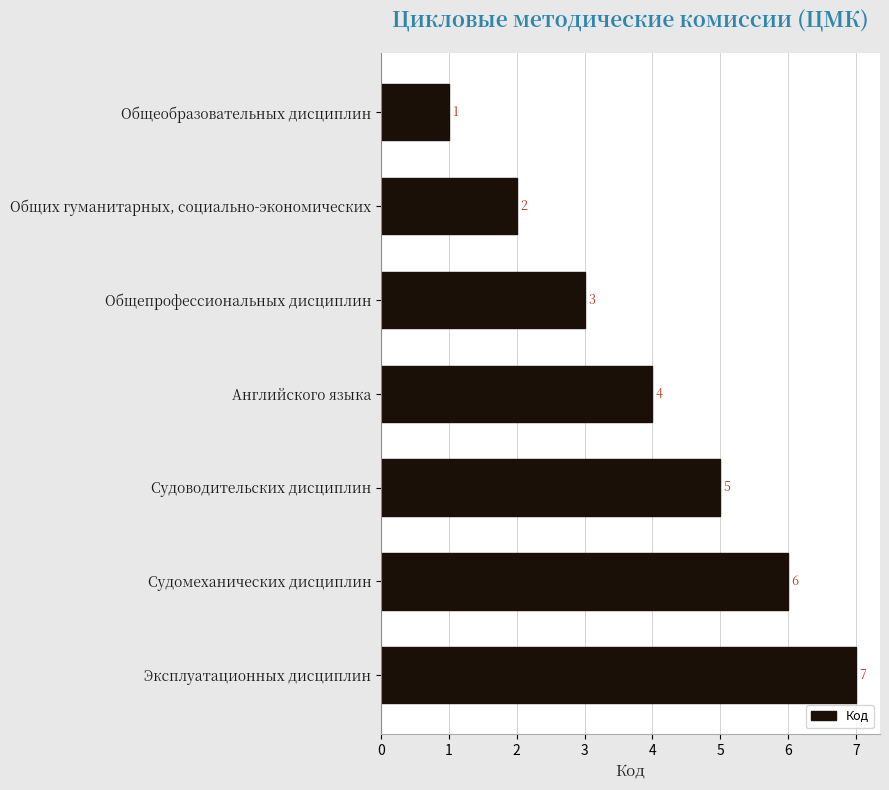

What is the change in value from Общих гуманитарных, социально-экономических to Судомеханических дисциплин?

+4